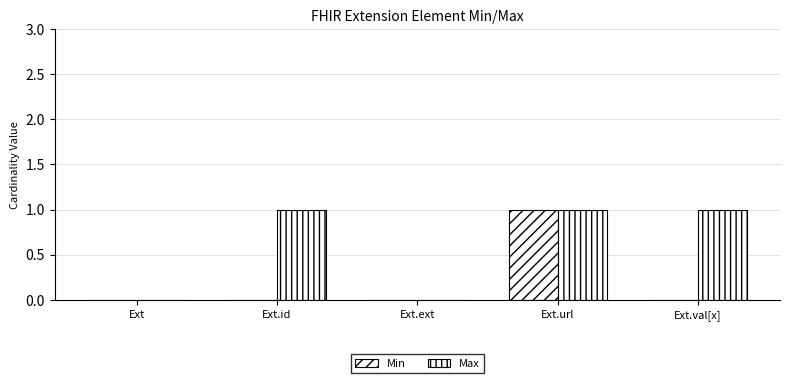

Reading right to left, list all the values displayed in this chart.

Min: 0	1	0	0	0
Max: 1	1	0	1	0